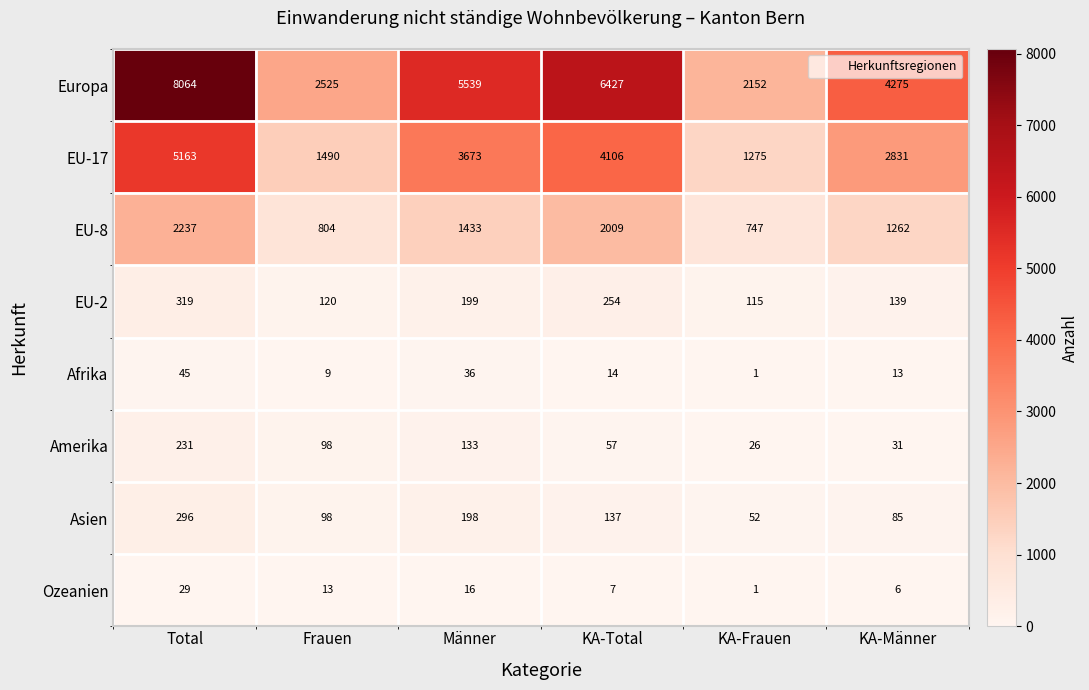

Which category has the lowest value in the Ozeanien series?

KA-Frauen